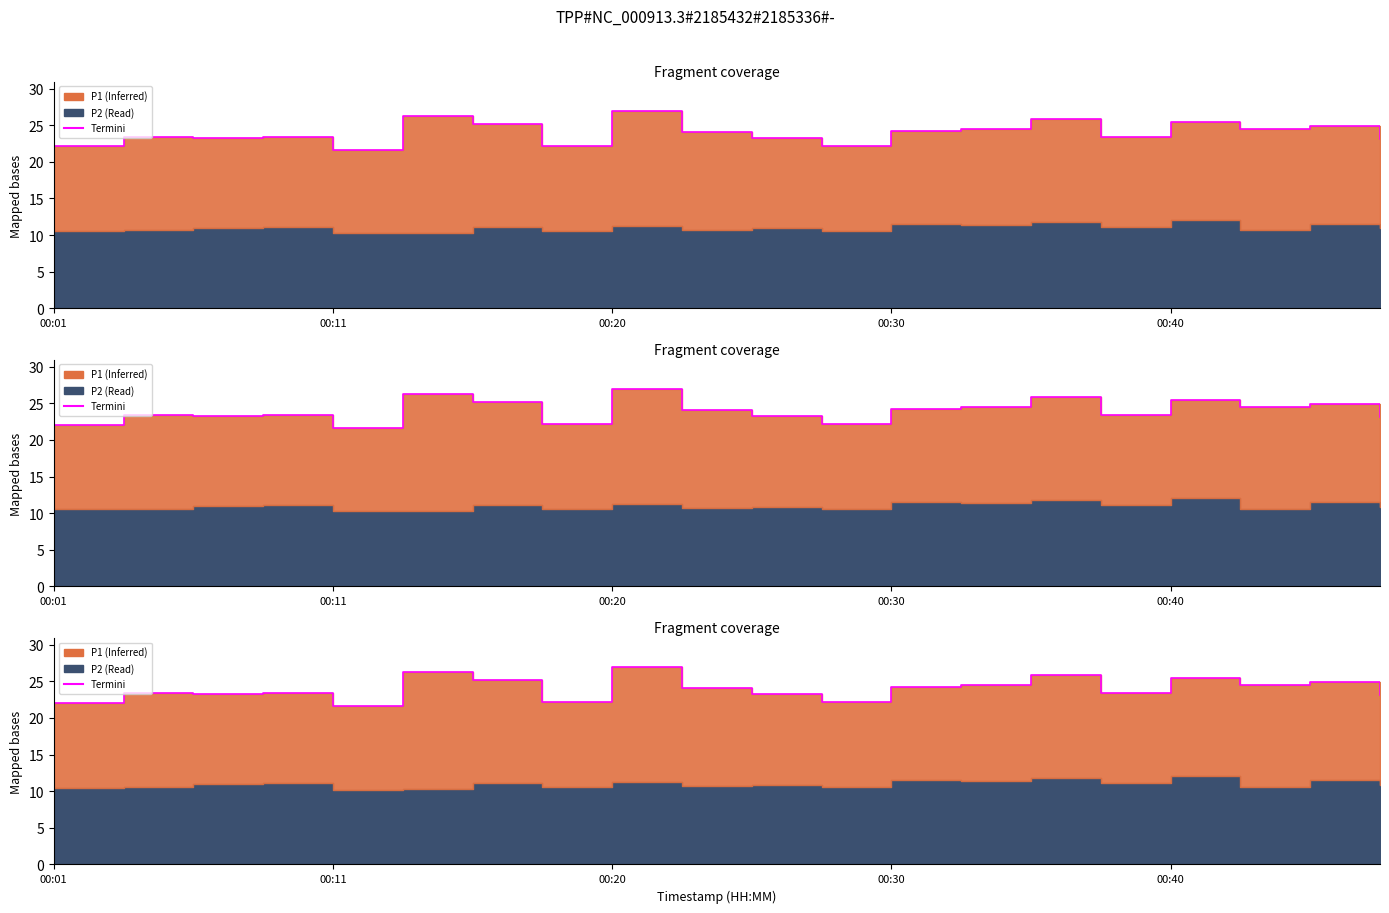

How many interior local valleys (lower than both neighbors) does the data have?

6